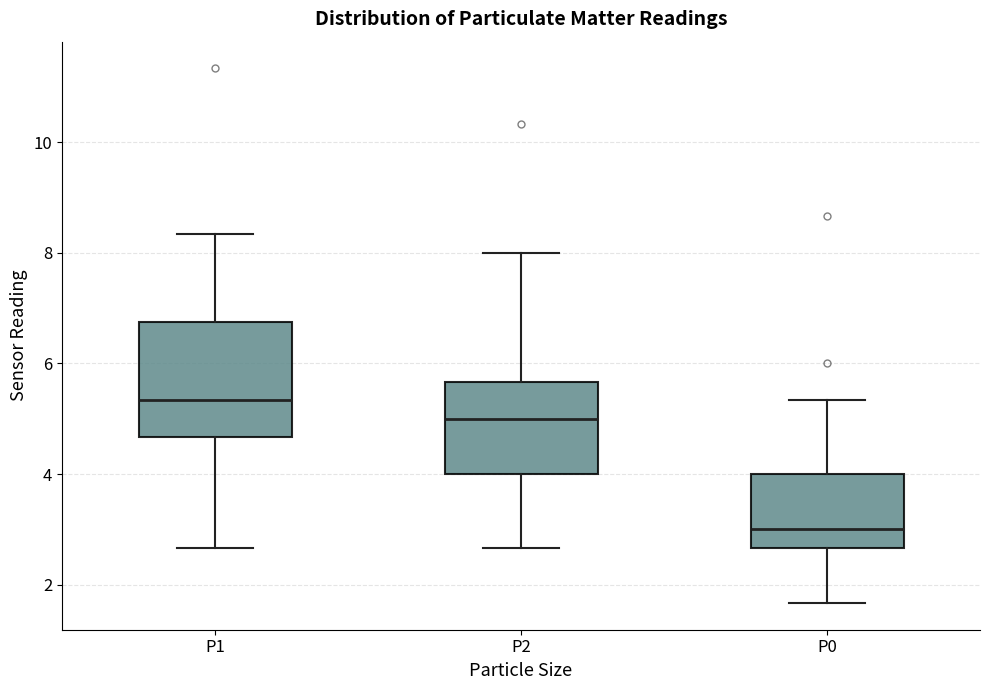

Reading left to right, transcribe this box plot: for each box, give where its median line is, the range the box spans, and where its two whiskers end, as read against the y-axis. The values are not printed on the chart, so give them approximately, as read against the axis.

P1: median 5.4, box 4.6 to 6.8, whiskers 2.6 to 8.4
P2: median 5.0, box 4.0 to 5.6, whiskers 2.6 to 8.0
P0: median 3.0, box 2.6 to 4.0, whiskers 1.6 to 5.4